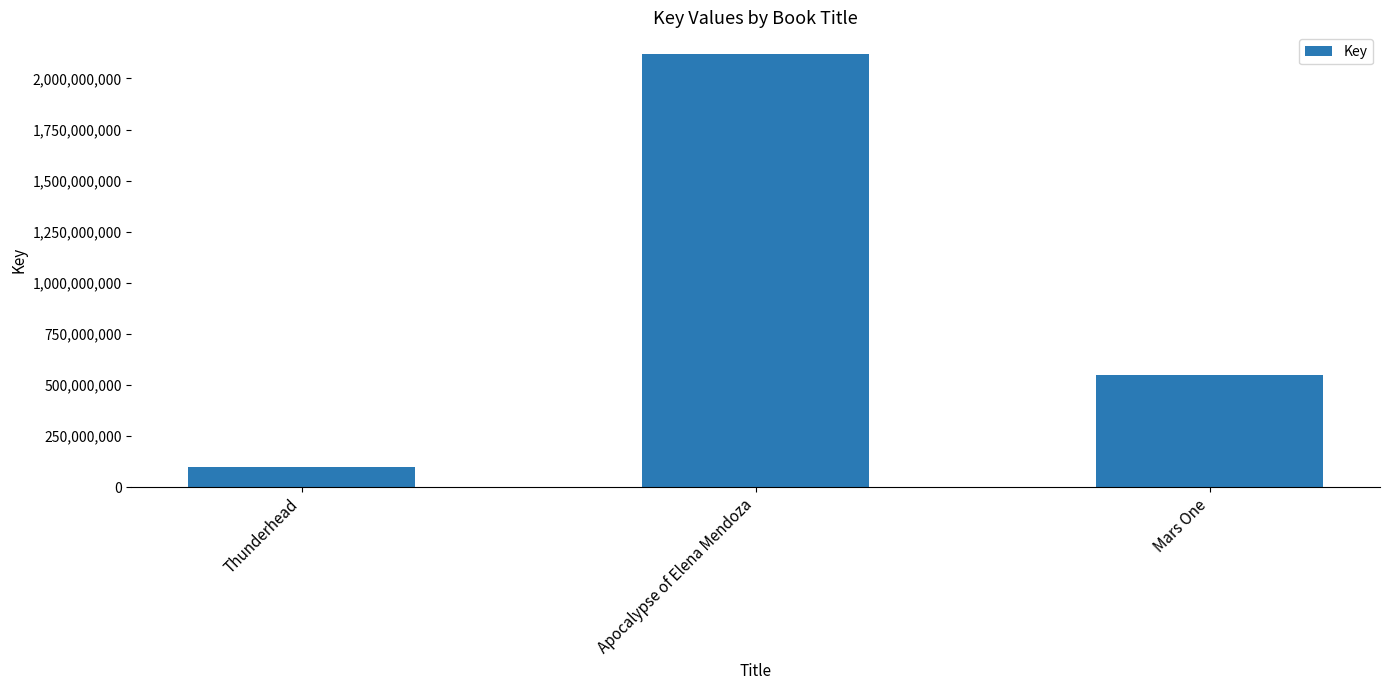

List the labels in order of value, smallest first.

Thunderhead, Mars One, Apocalypse of Elena Mendoza